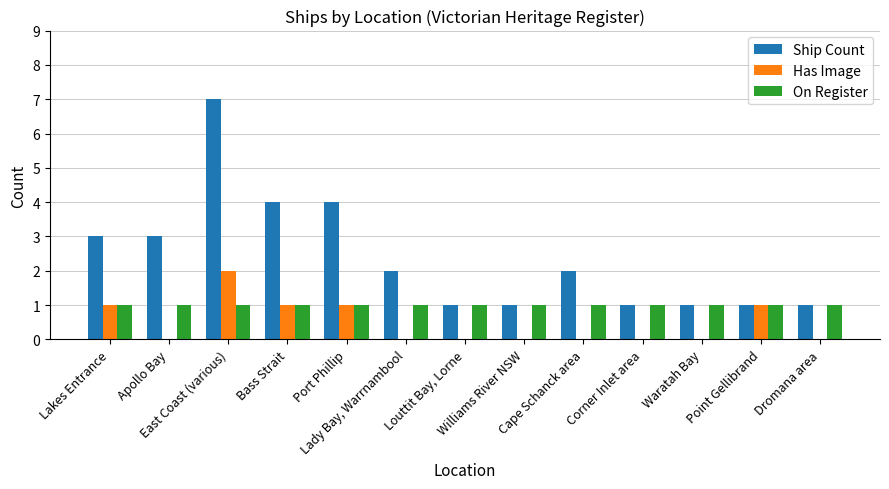

What is the total value across all series at Lakes Entrance?

5